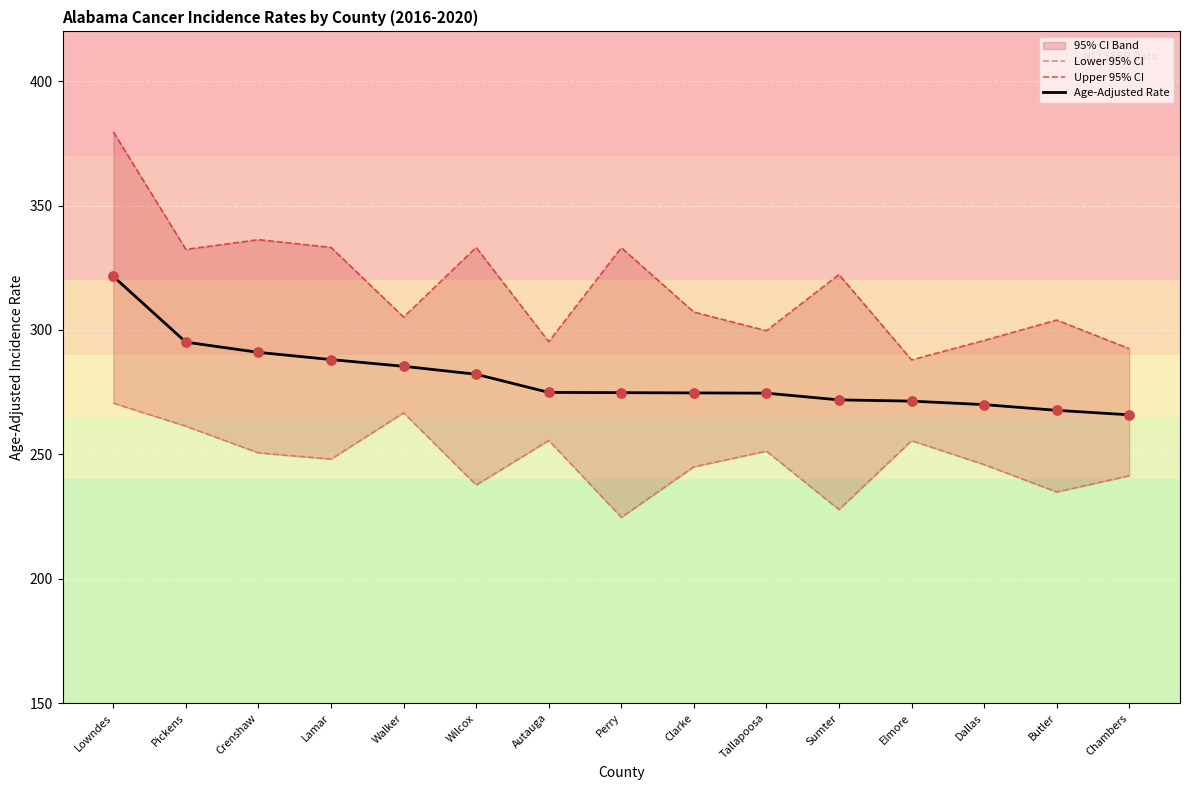

Which series has the largest Y range (max minus min)?

Upper 95% CI